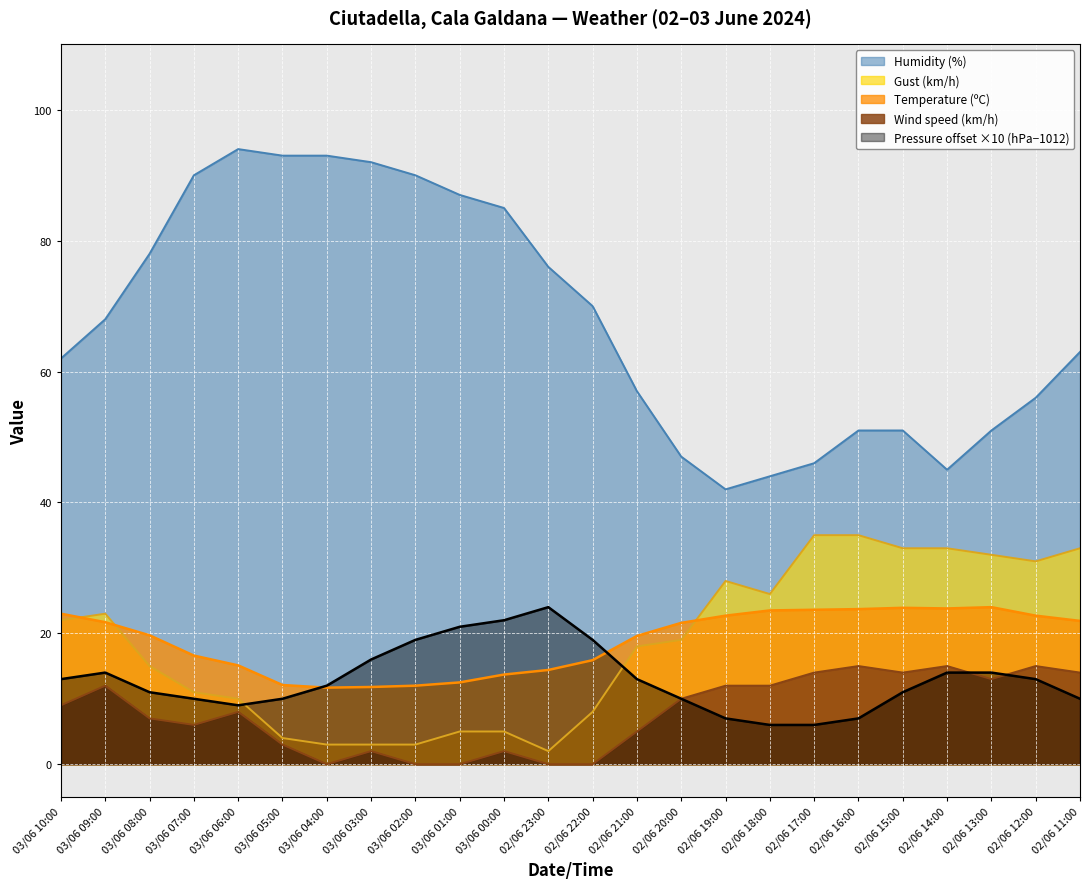

What value does the Gust (km/h) series have at 03/06 04:00?

3.0